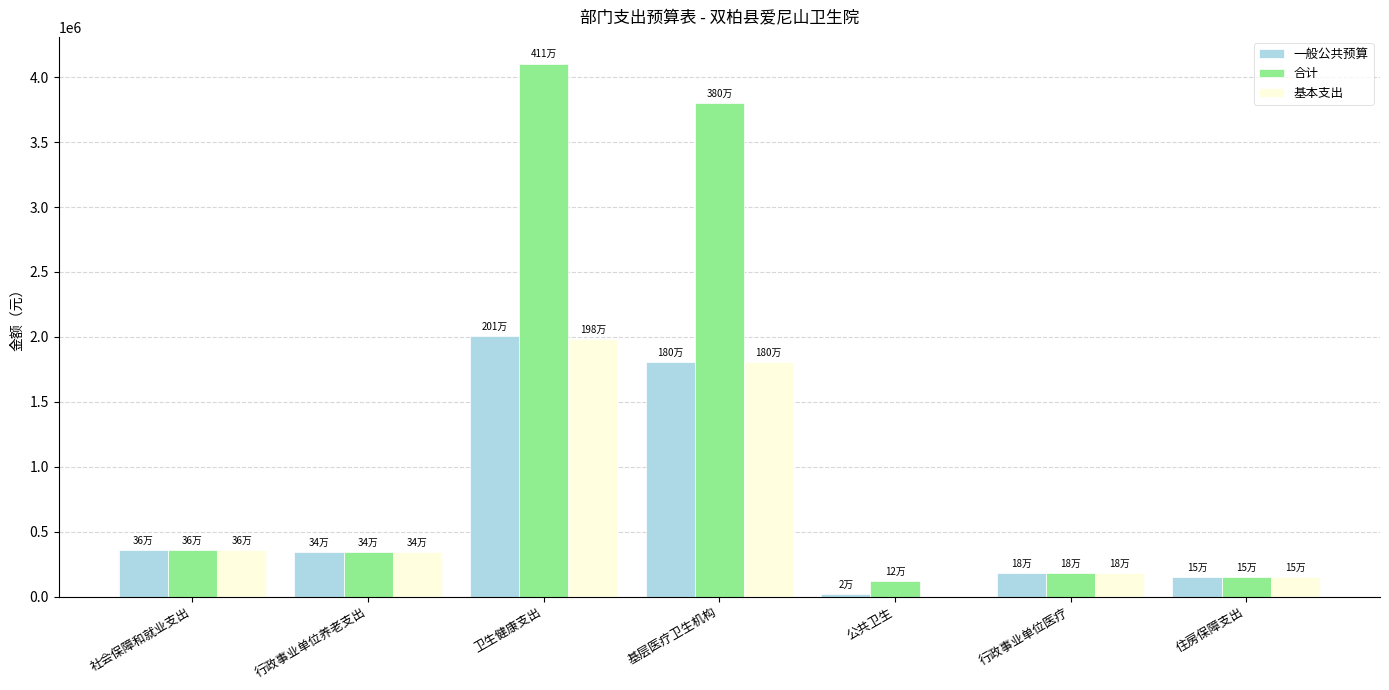

Which series has the largest range (max minus min)?

合计